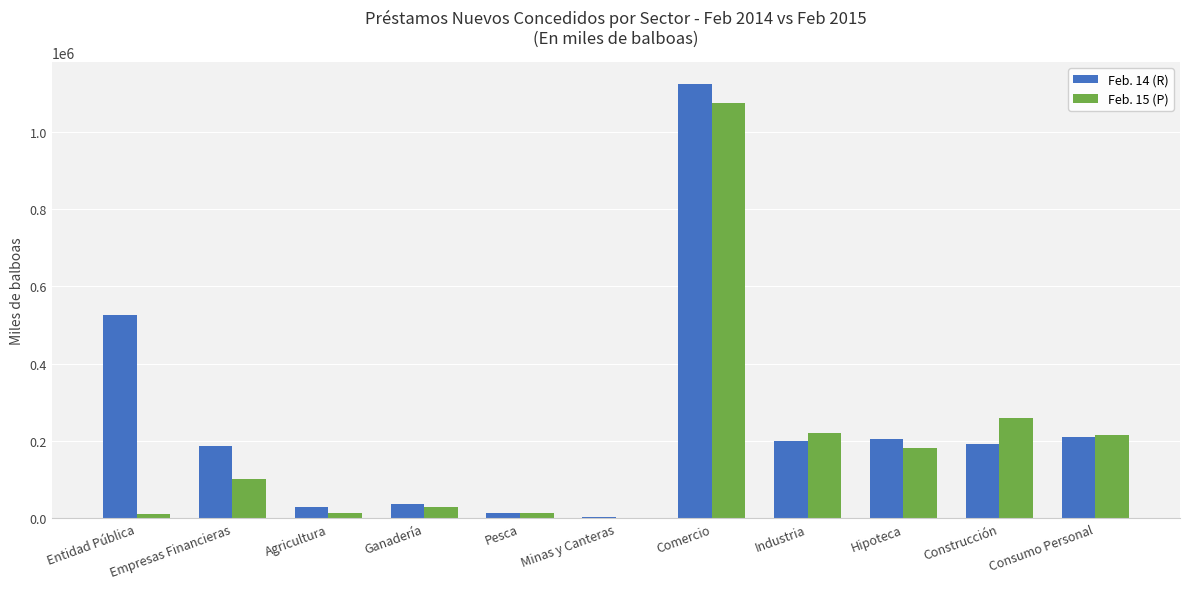

The Feb. 14 (R) series shows 37166.1 at Ganadería. True or false?

True